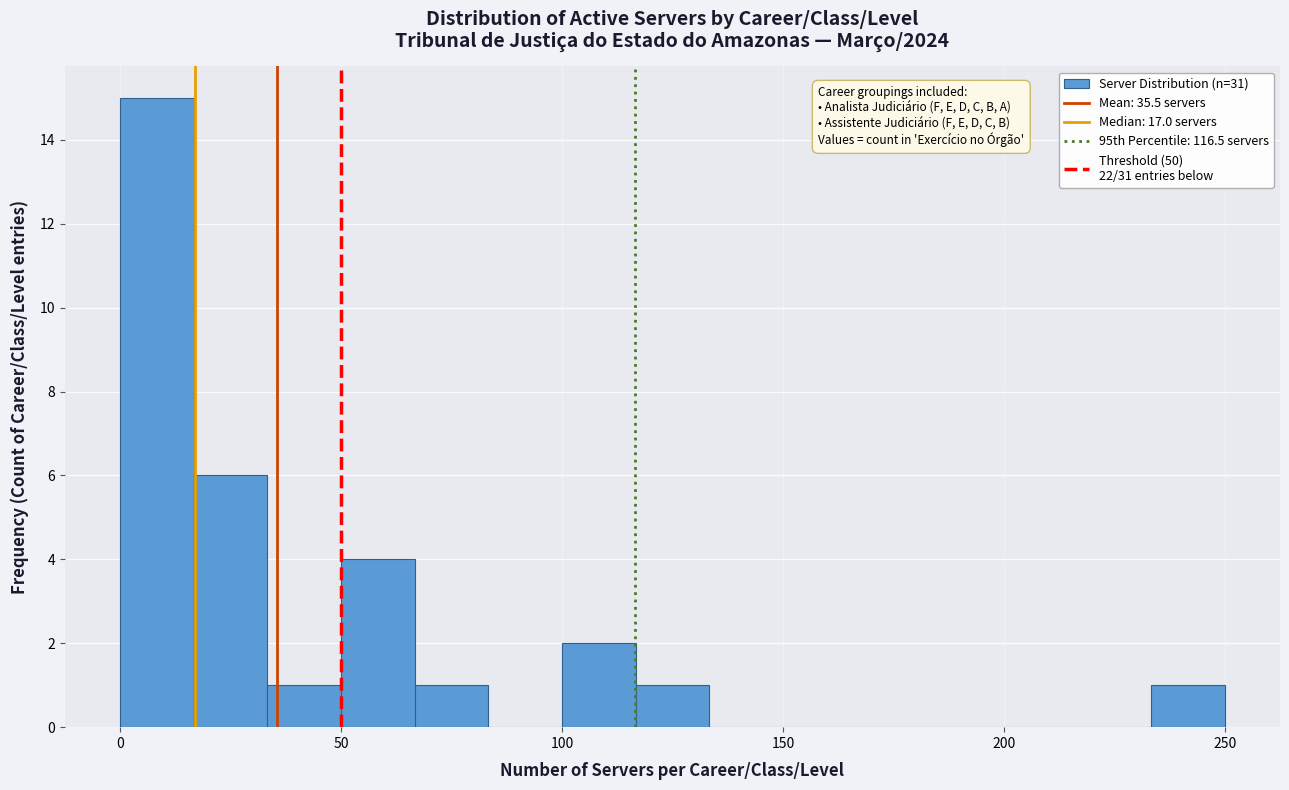

Read against the x-axis, roughly where is the centre of the tallest bar?

10